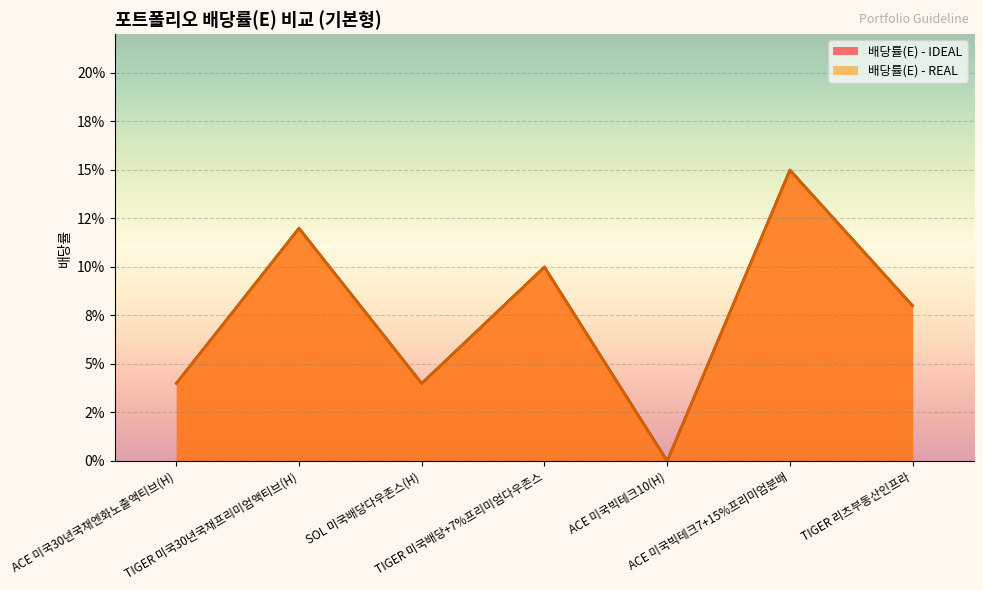

What position from the left is TIGER 미국30년국채프리미엄액티브(H)?

2